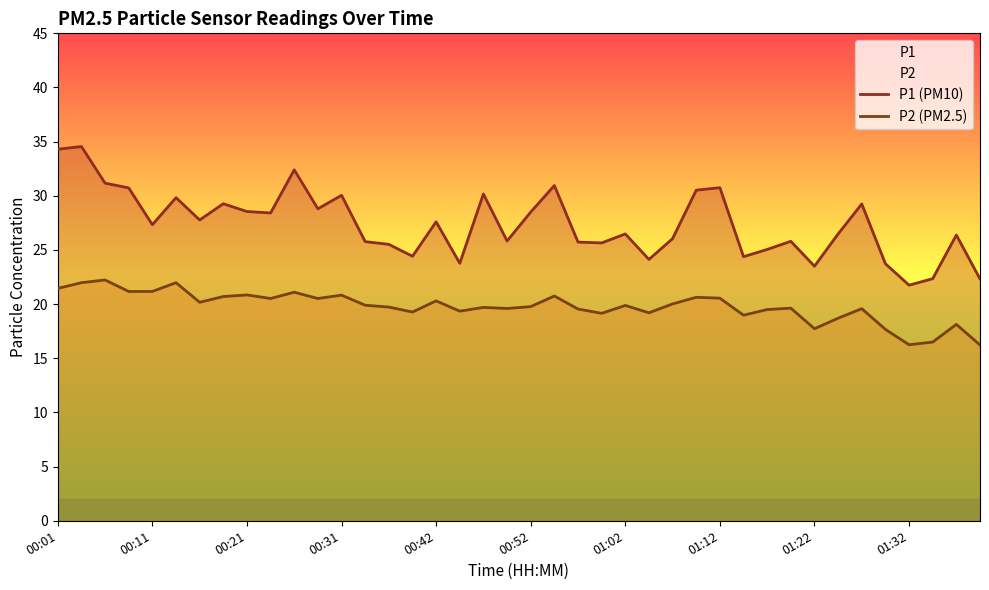

Which series has the widest spread of values?

P1 (PM10)